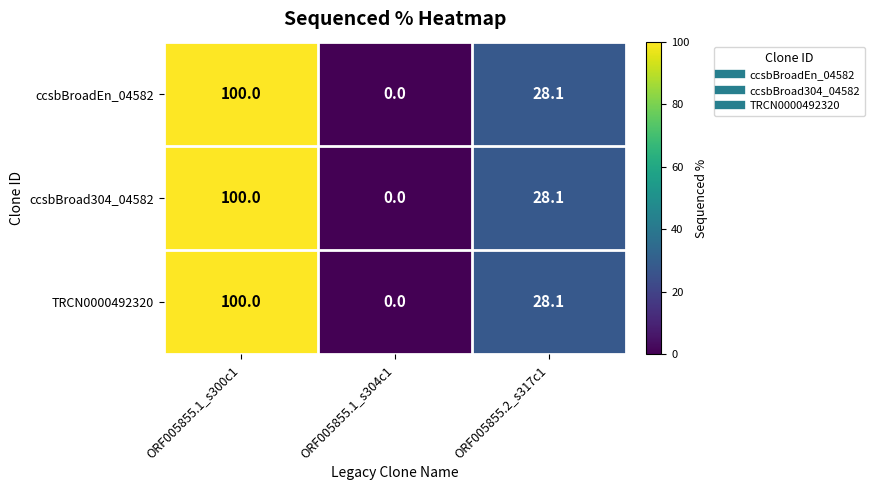

Reading left to right, transcribe all the data shown in this chart.

ccsbBroadEn_04582: 100.0	0.0	28.1
ccsbBroad304_04582: 100.0	0.0	28.1
TRCN0000492320: 100.0	0.0	28.1